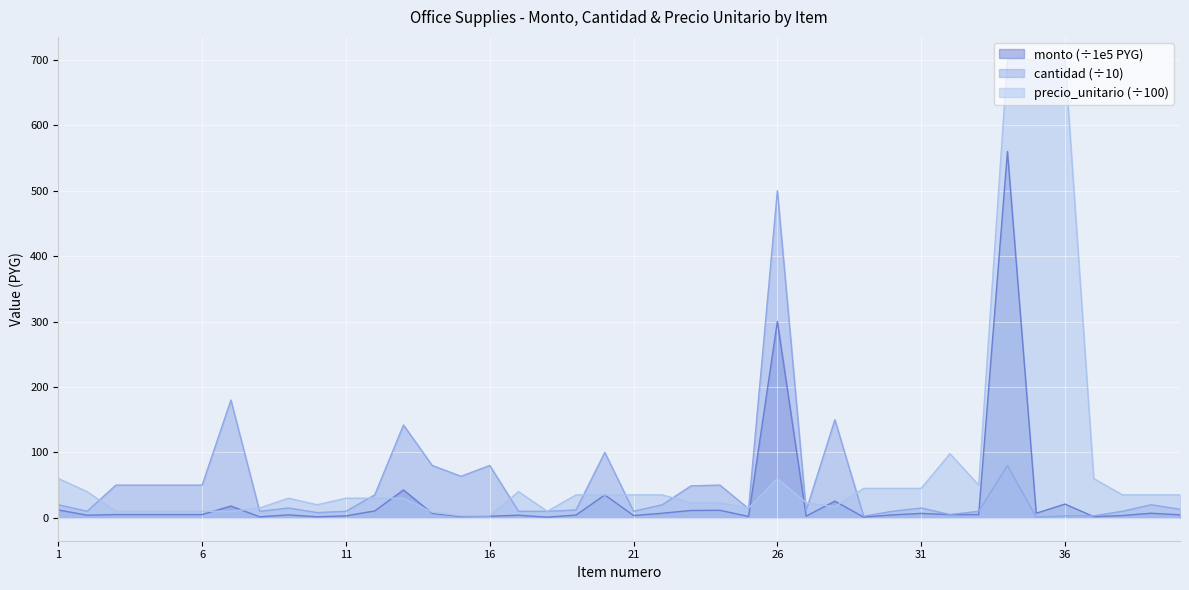

Does the chart display data point markers on the line(s)?

No